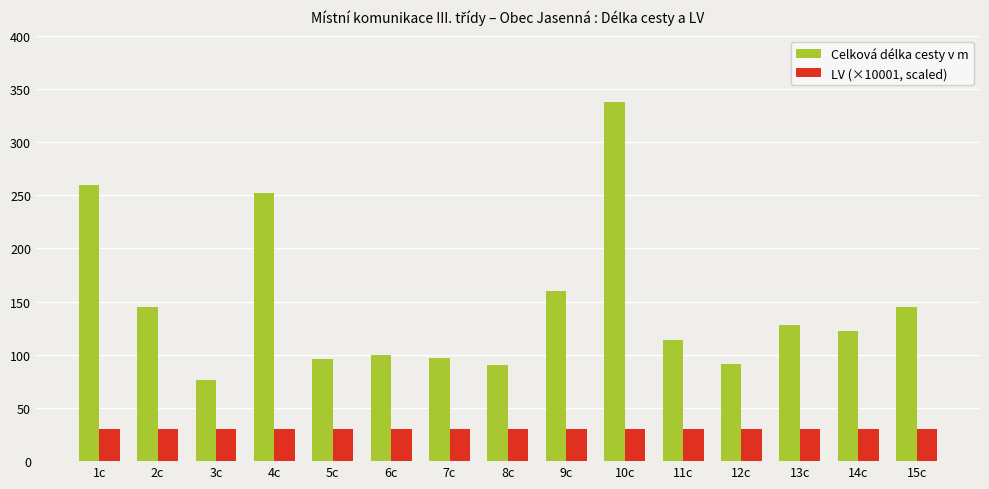

How many groups of bars are there?

15